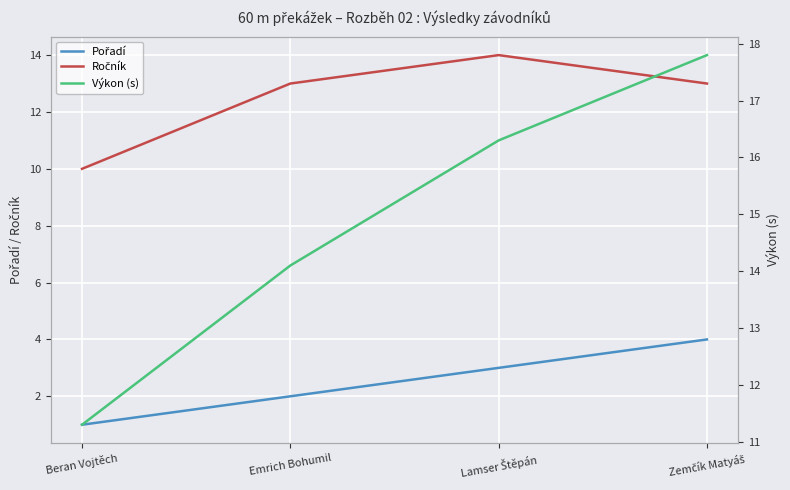

True or false: Pořadí and Výkon (s) cross at least once.

False